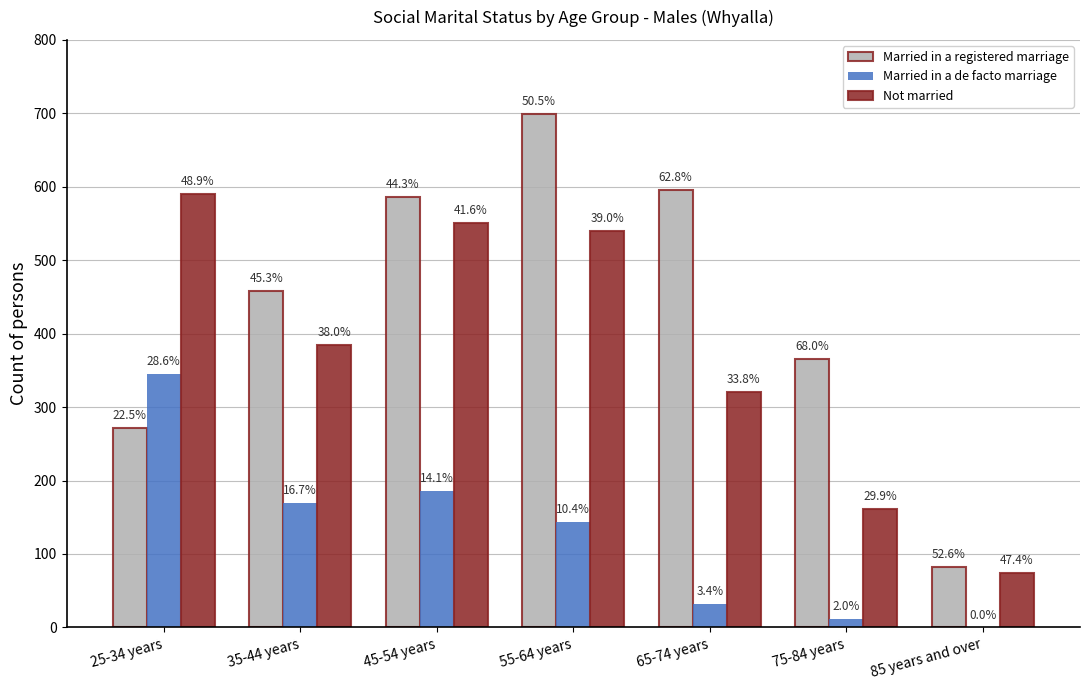

What is the average value of the Married in a registered marriage series?

437